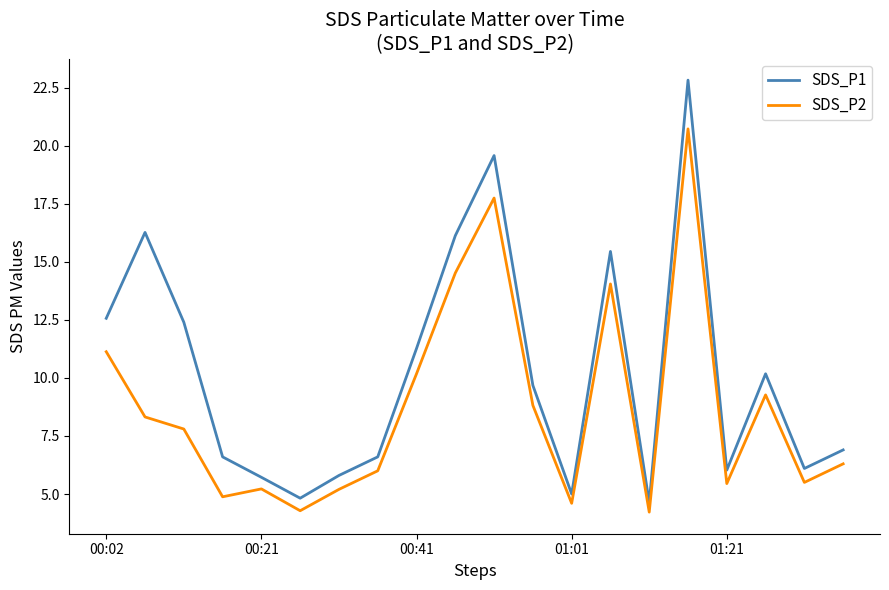

Rank the series by their maximum value, from highest to lowest.

SDS_P1, SDS_P2